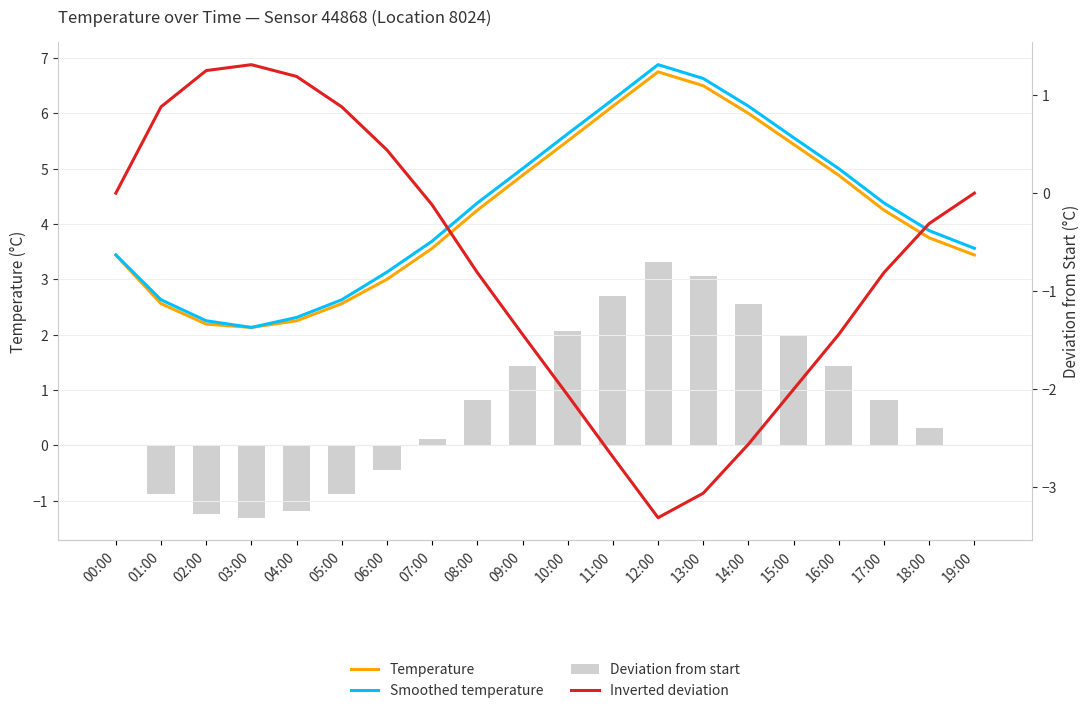

What is the label of the 15th bar from the right?

05:00